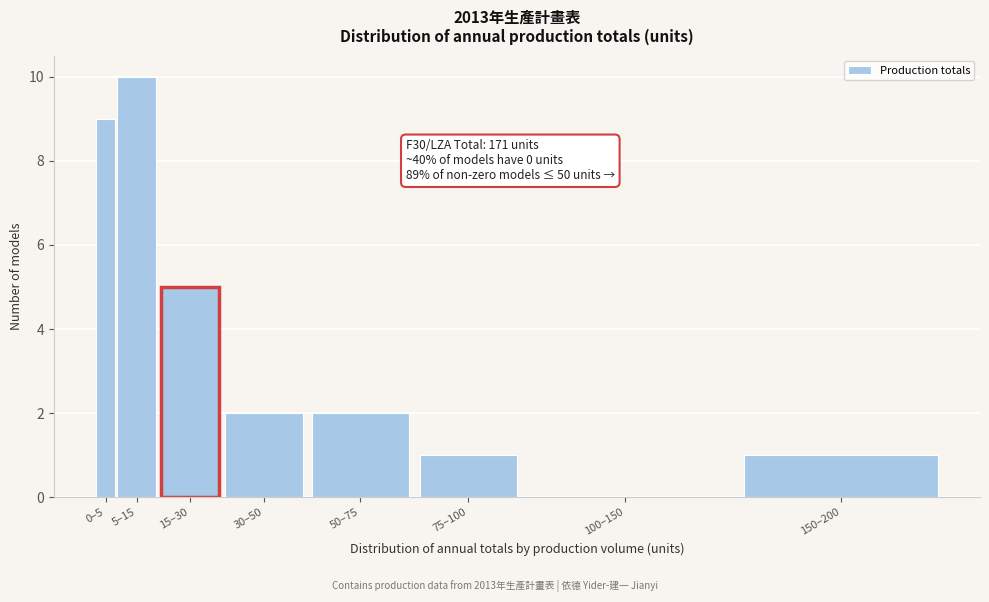

Reading right to left, extract all data points from this chart.

150–200=1	100–150=0	75–100=1	50–75=2	30–50=2	15–30=5	5–15=10	0–5=9